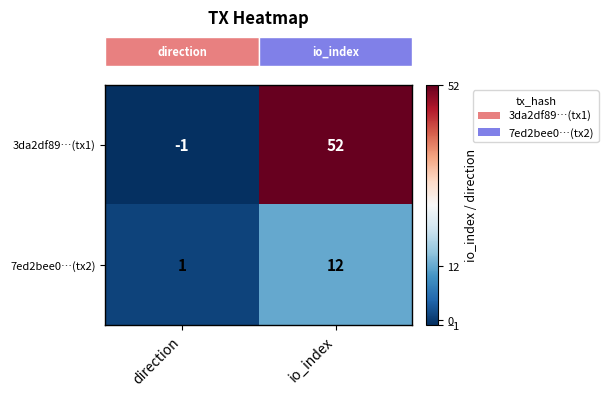

Which series has the largest range (max minus min)?

3da2df89…(tx1)